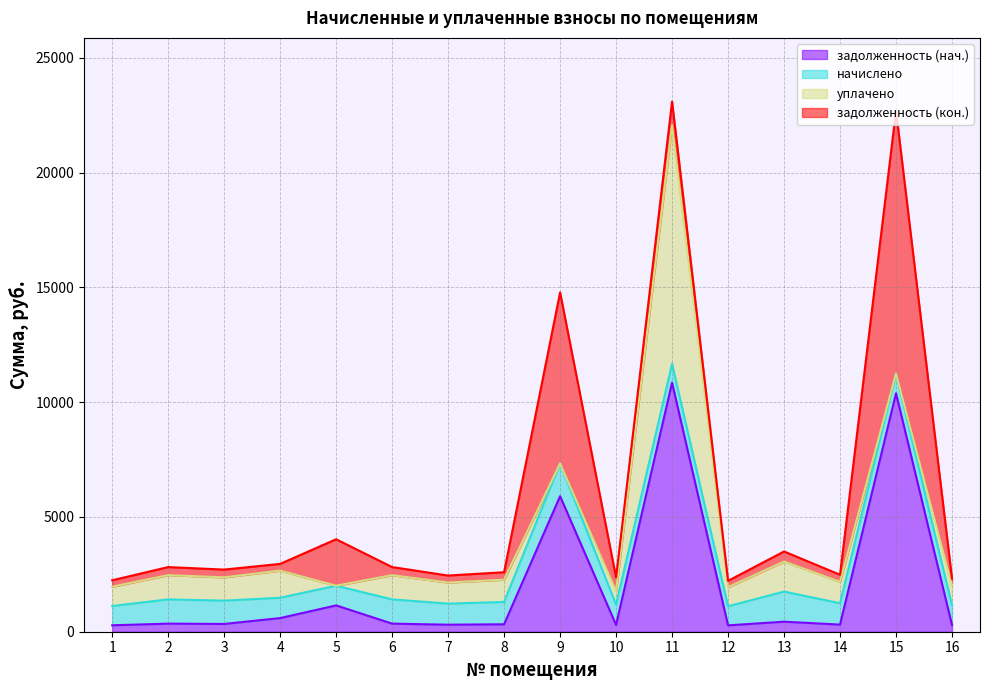

Rank the series by their maximum value, from highest to lowest.

задолженность (кон.), задолженность (нач.), уплачено, начислено